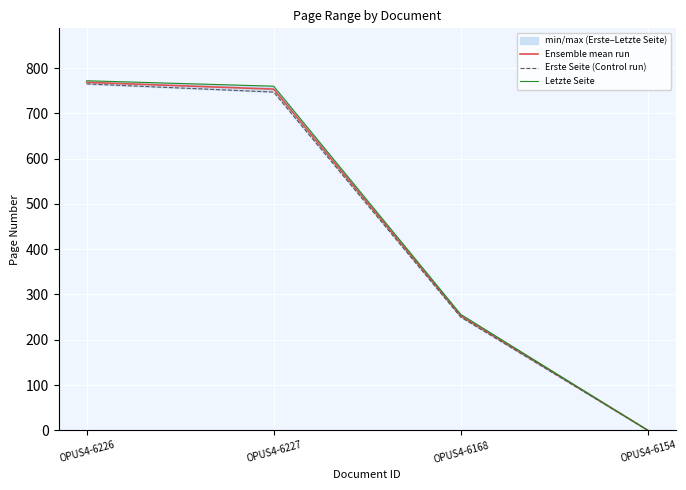

At which label is Erste Seite (Control run) closest to 382?

OPUS4-6168